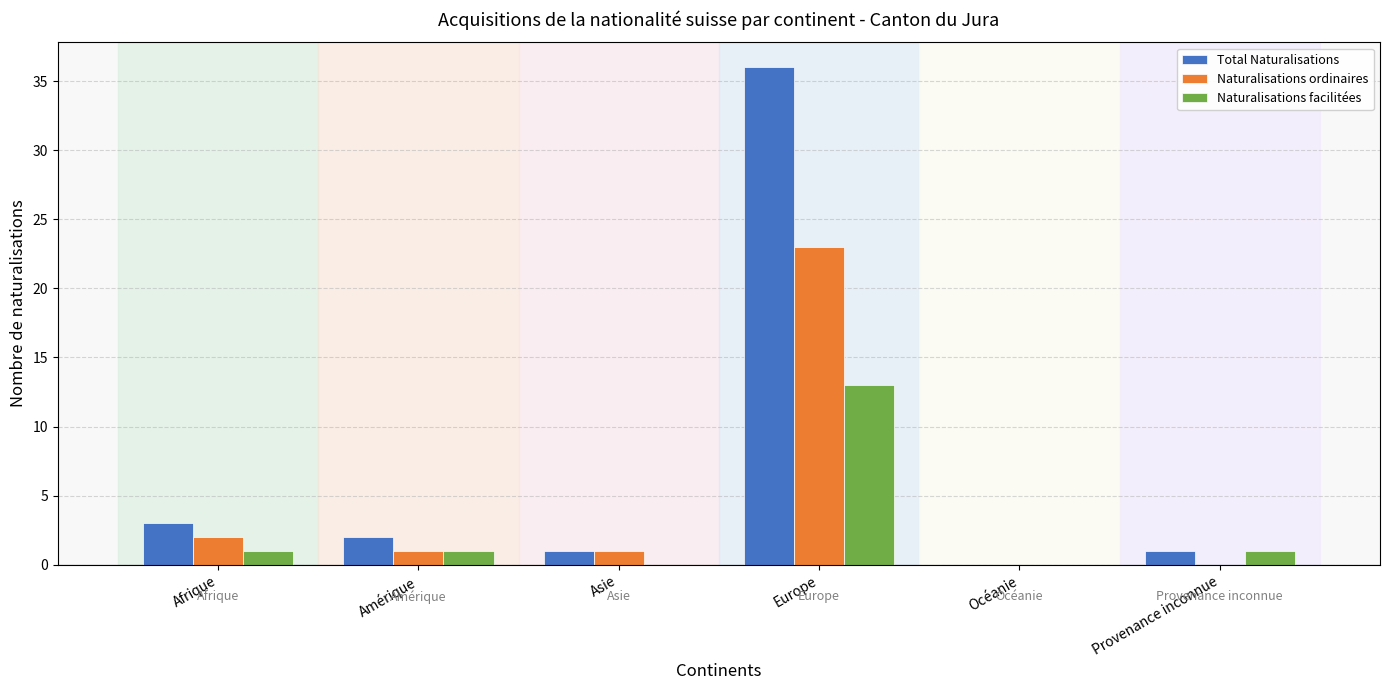

What is the sum of all Naturalisations ordinaires values?

27